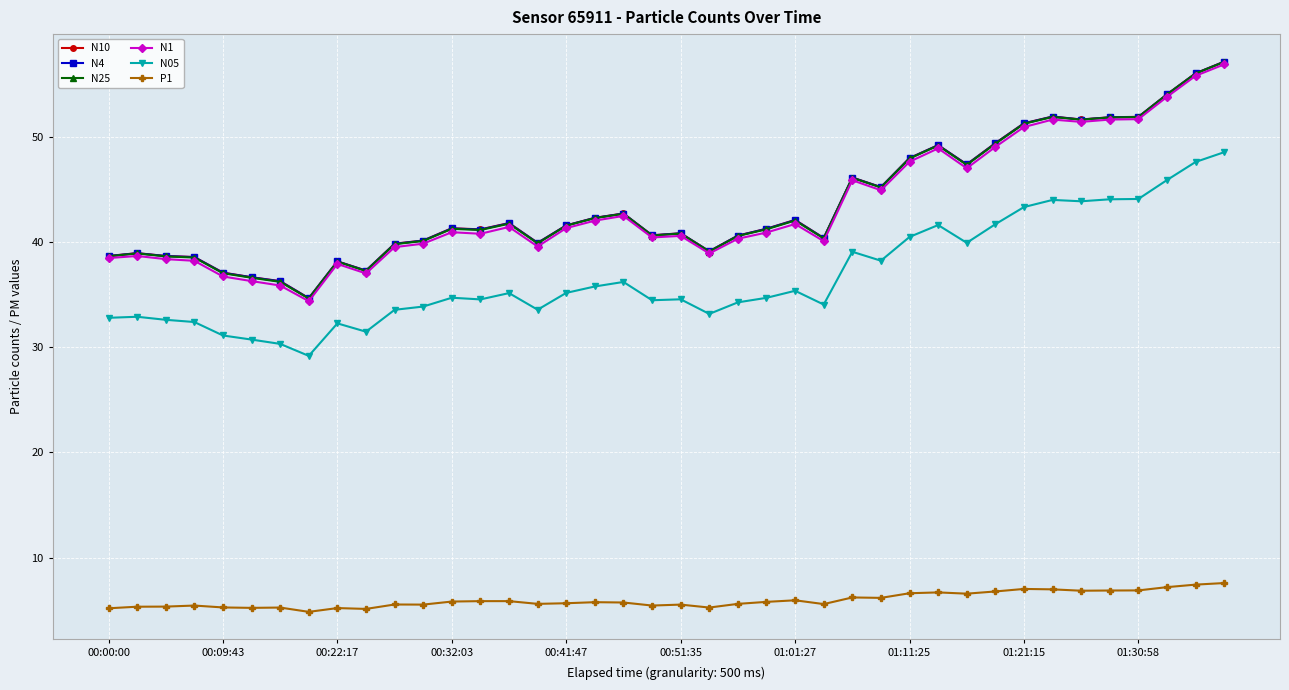

What is the highest value of the P1 series?

7.6